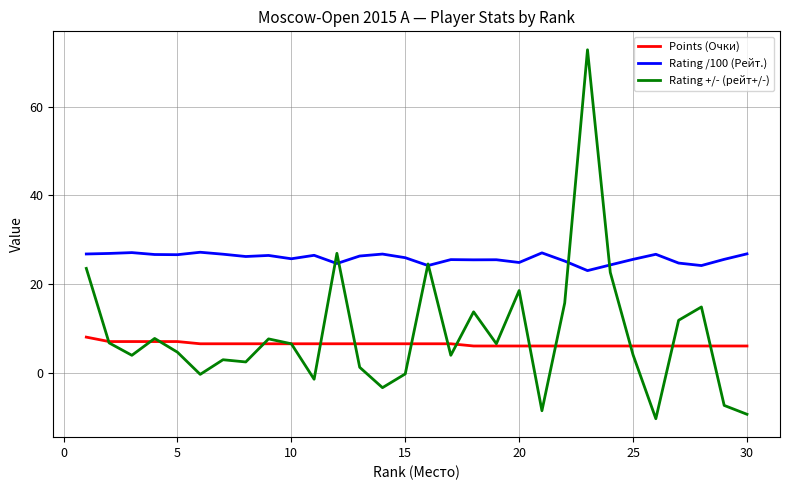

What is the minimum value shown in the chart?

-10.4